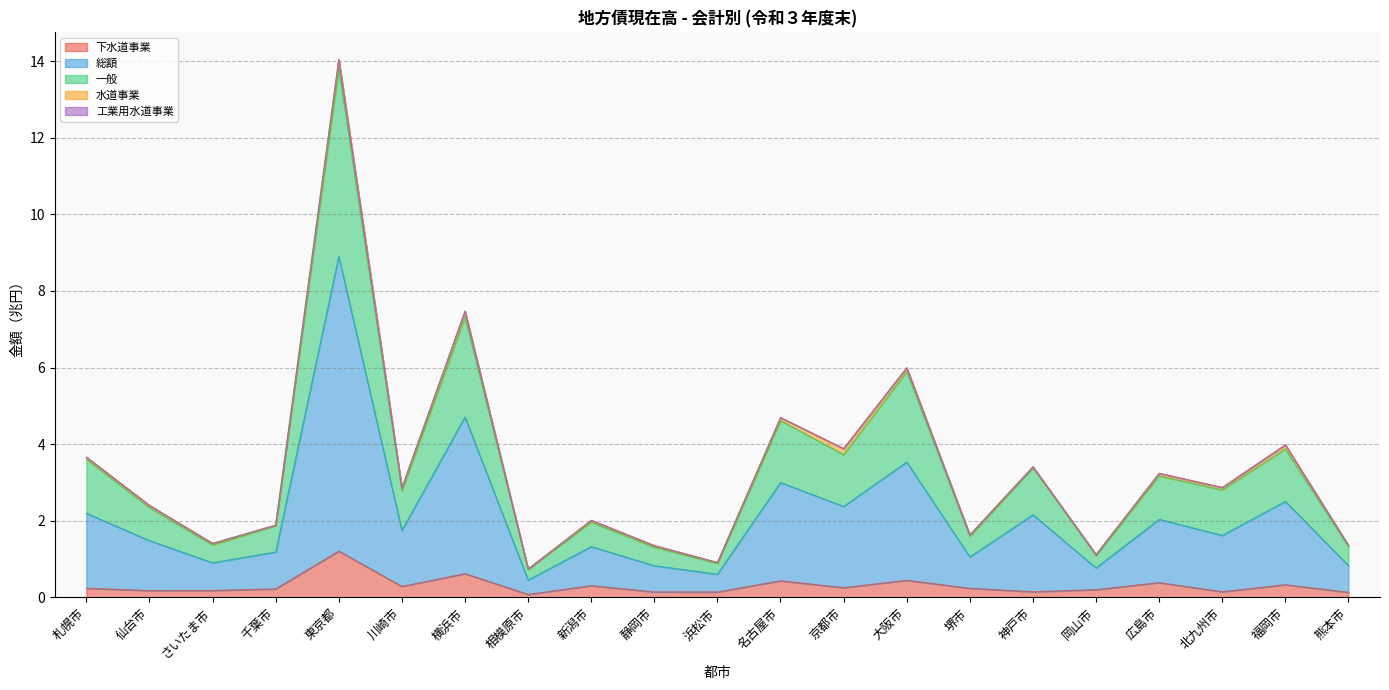

At which category is the sum across all series the highest?

東京都